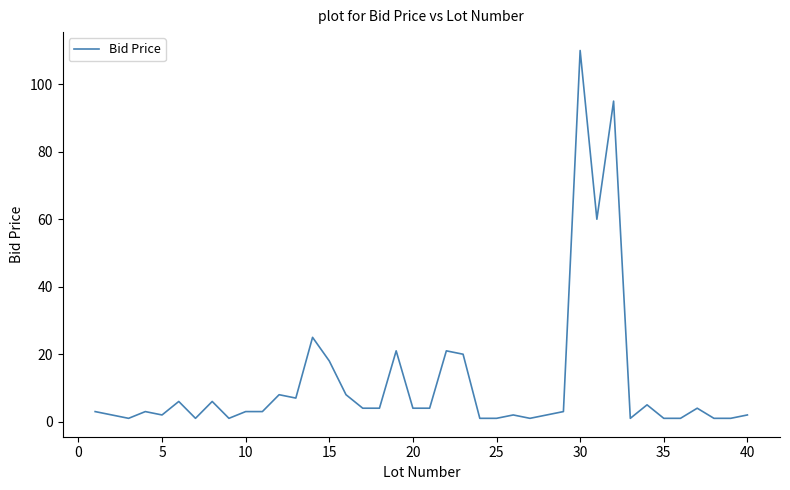

What is the sum of all values?

466